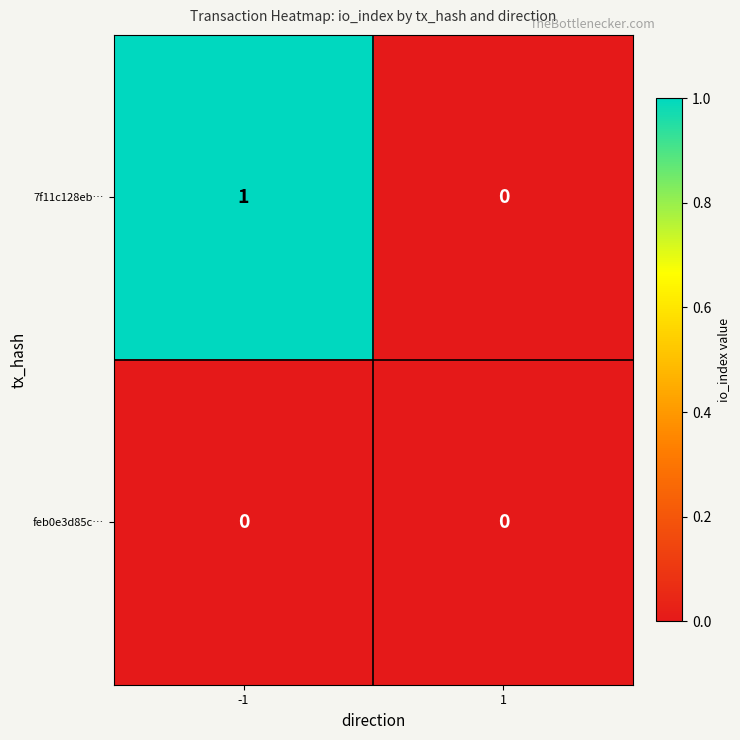

The 7f11c128eb… series shows 1 at -1. True or false?

True